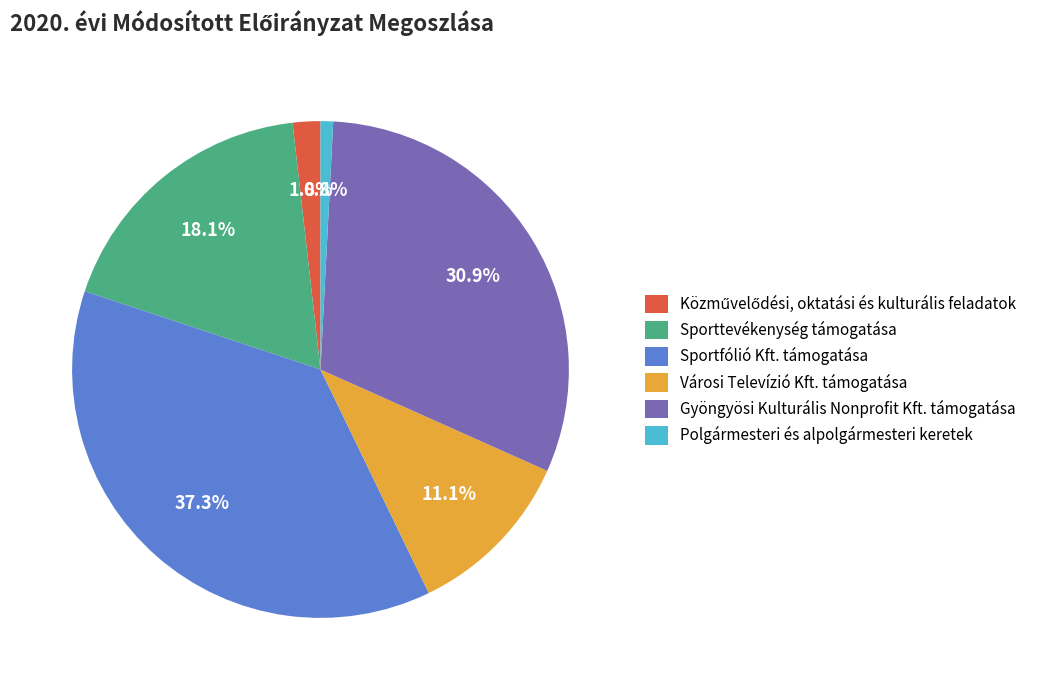

To the nearest percent, what is the difference between the Gyöngyösi Kulturális Nonprofit Kft. támogatása and Polgármesteri és alpolgármesteri keretek slice percentages?

30%